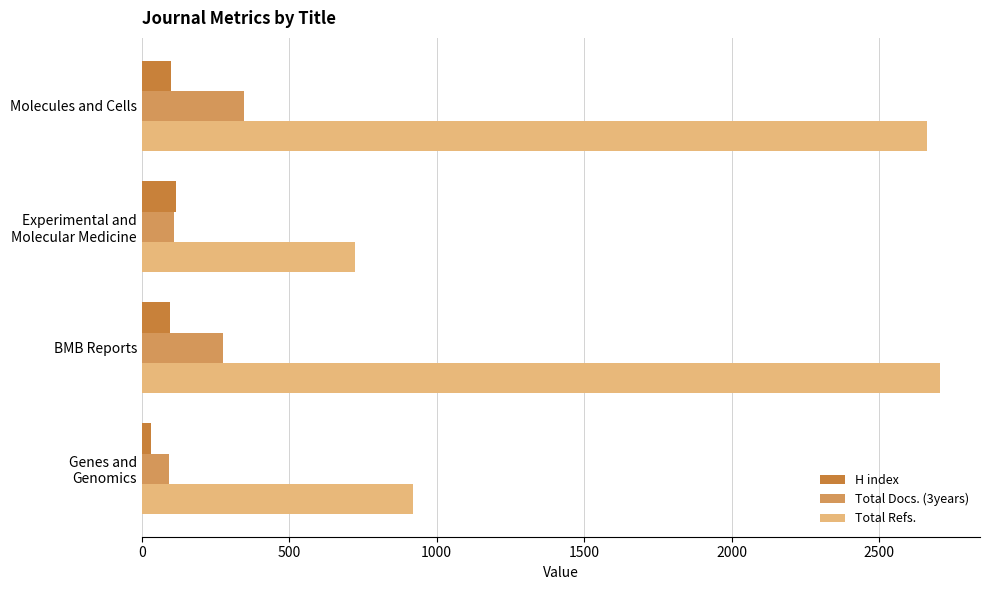

The value of H index at BMB Reports is 96. True or false?

True